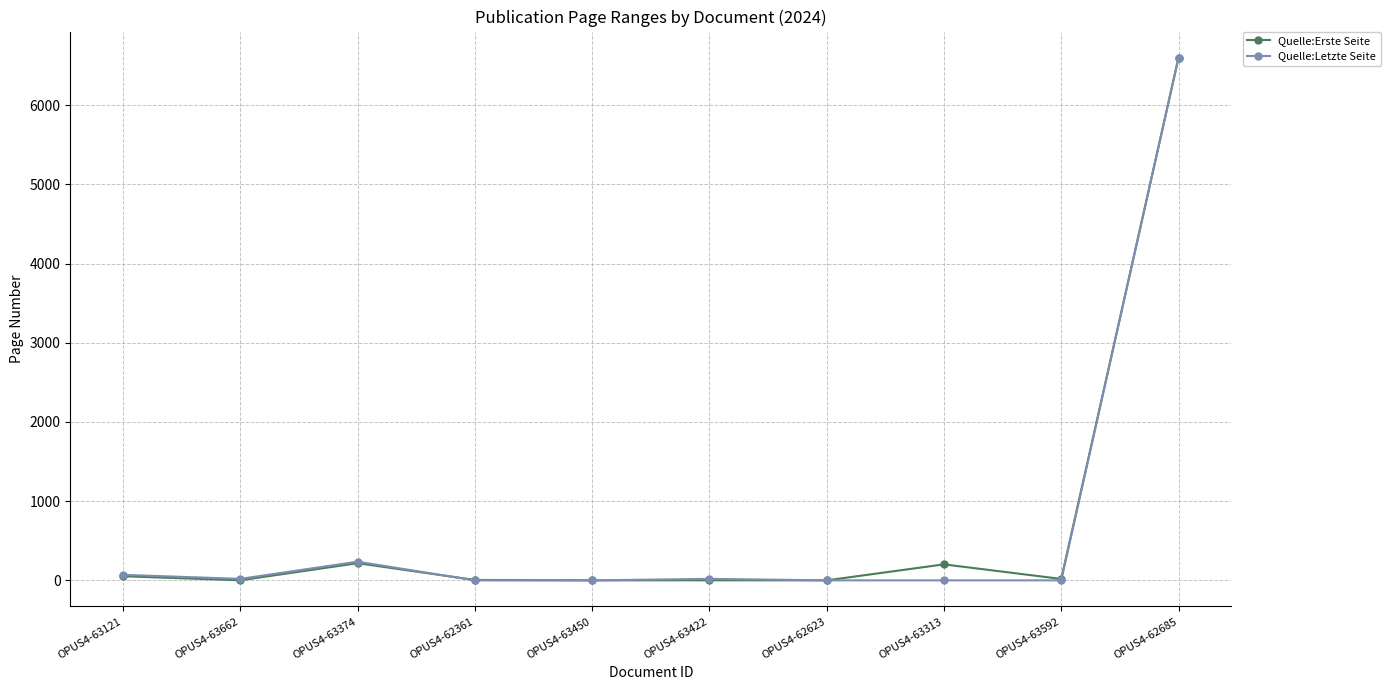

The value of Quelle:Letzte Seite at OPUS4-62361 is 0. True or false?

True